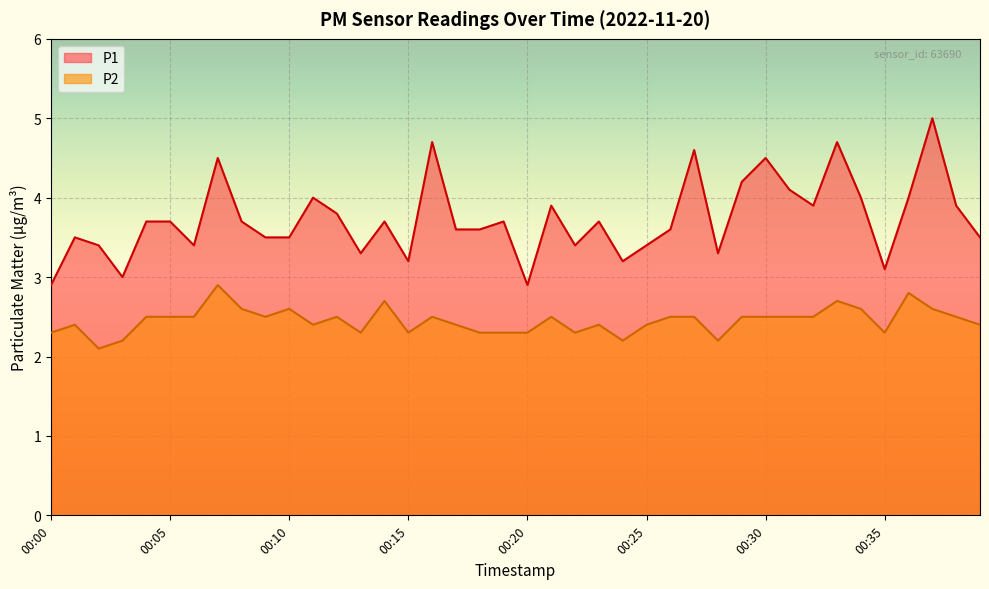

What are all the series names shown in the legend?

P1, P2